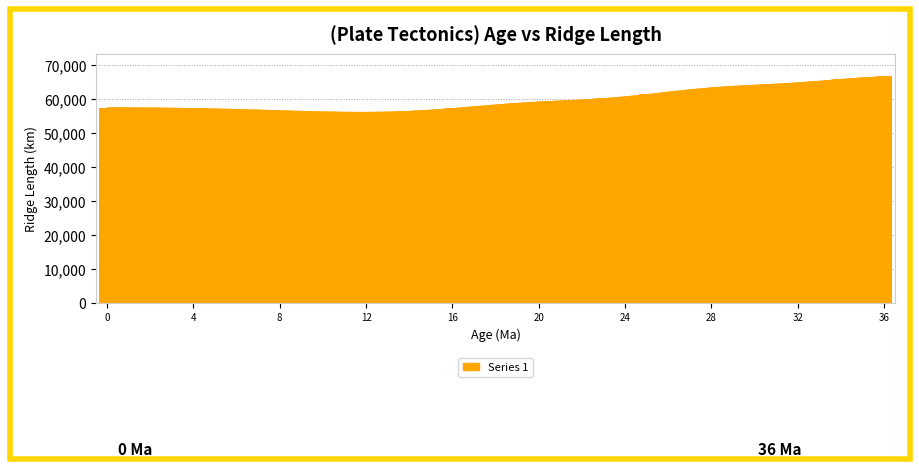

The value at 19 is 58684.3. True or false?

True